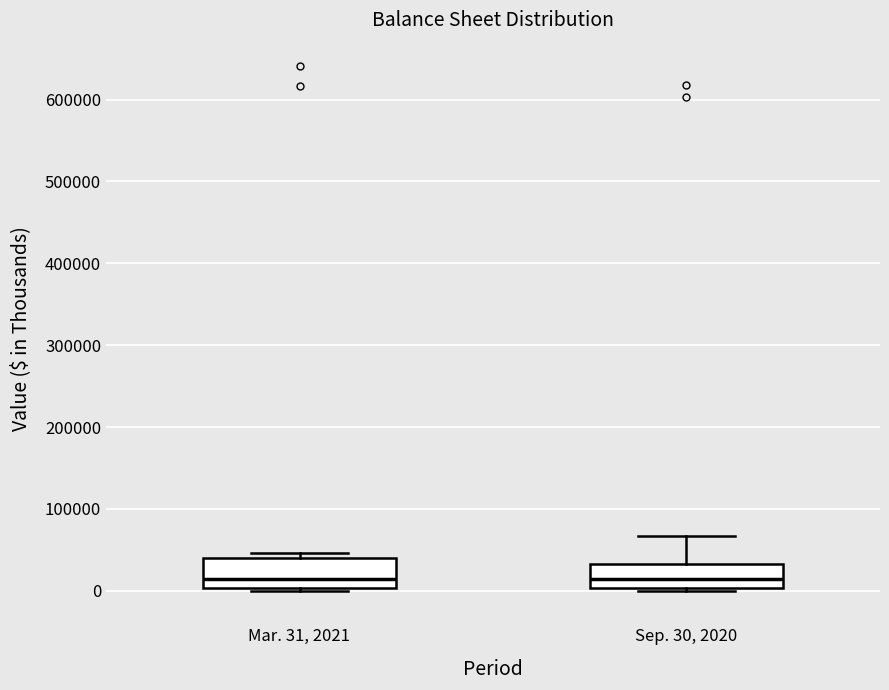

Reading left to right, read every box against the y-axis: the position of its median line, the range the box covers, and the ends of its whiskers. The values are not printed on the chart, so give them approximately, as read against the axis.

Mar. 31, 2021: median 10000, box 0 to 40000, whiskers 0 (just below the box's lower edge) to 50000
Sep. 30, 2020: median 10000, box 0 to 30000, whiskers 0 to 70000